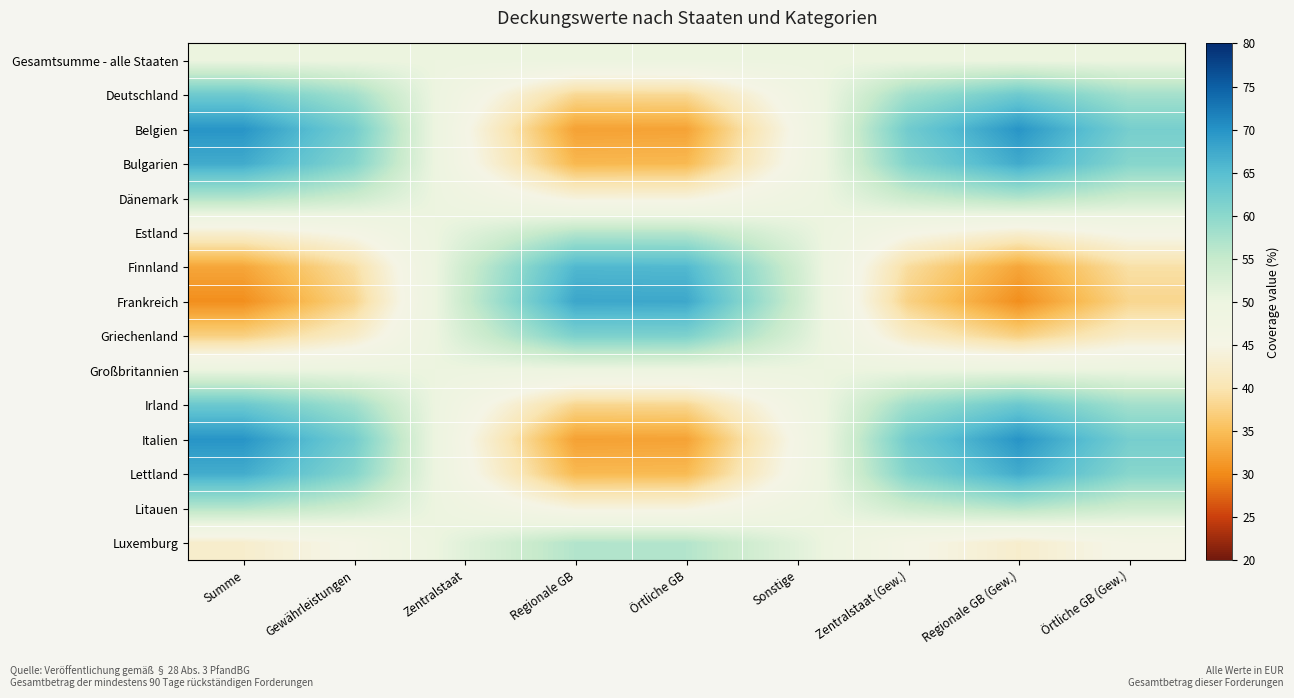

At which category is the sum across all series the highest?

Summe